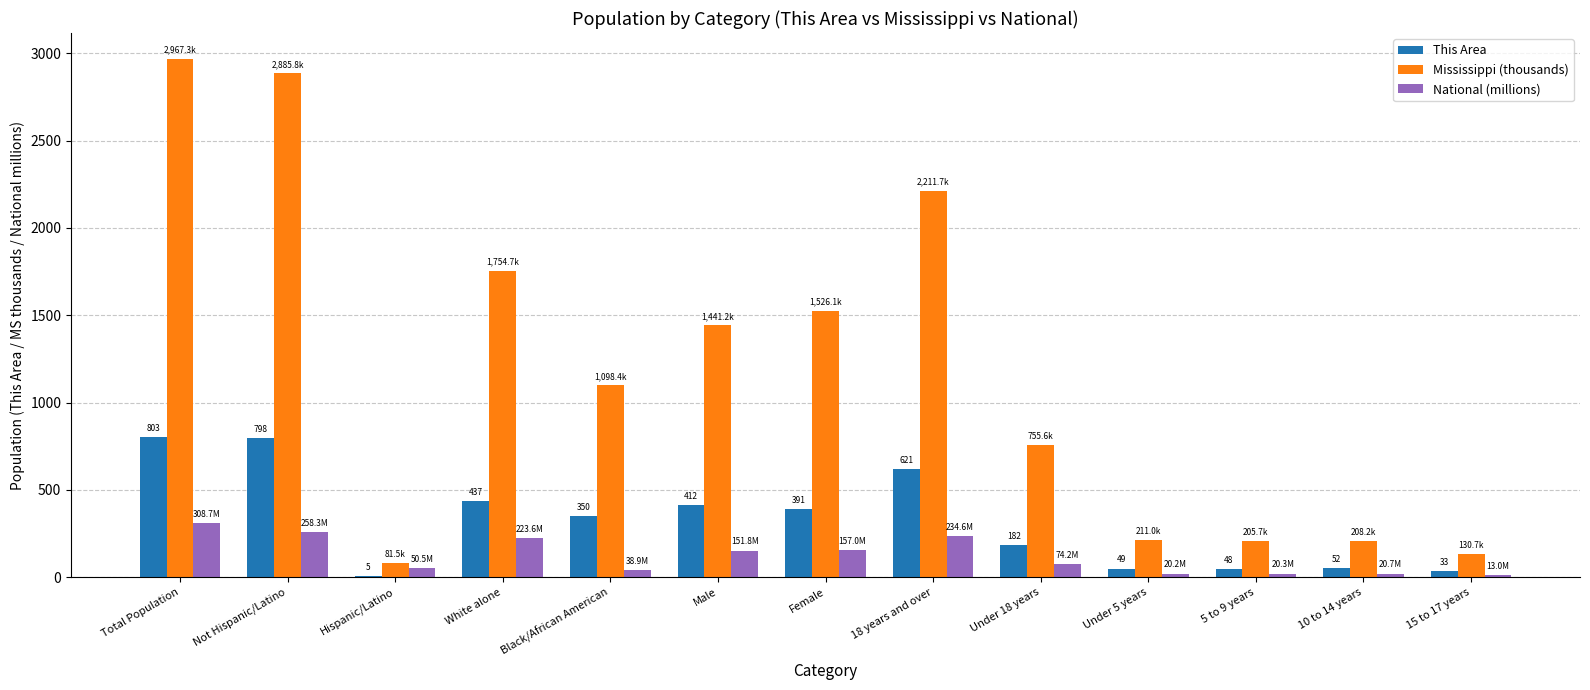

Is it true that Mississippi (thousands) equals 1754.7 at White alone?

True